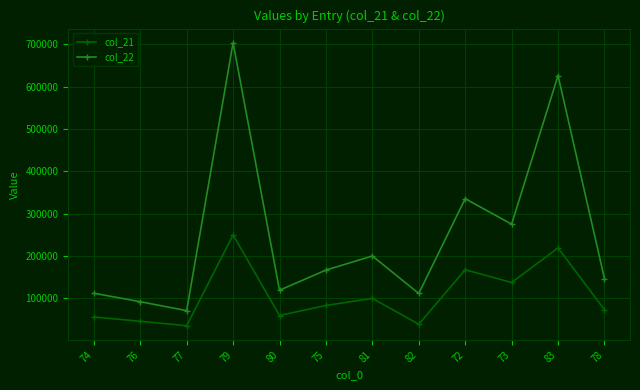

True or false: col_22 and col_21 cross at least once.

False